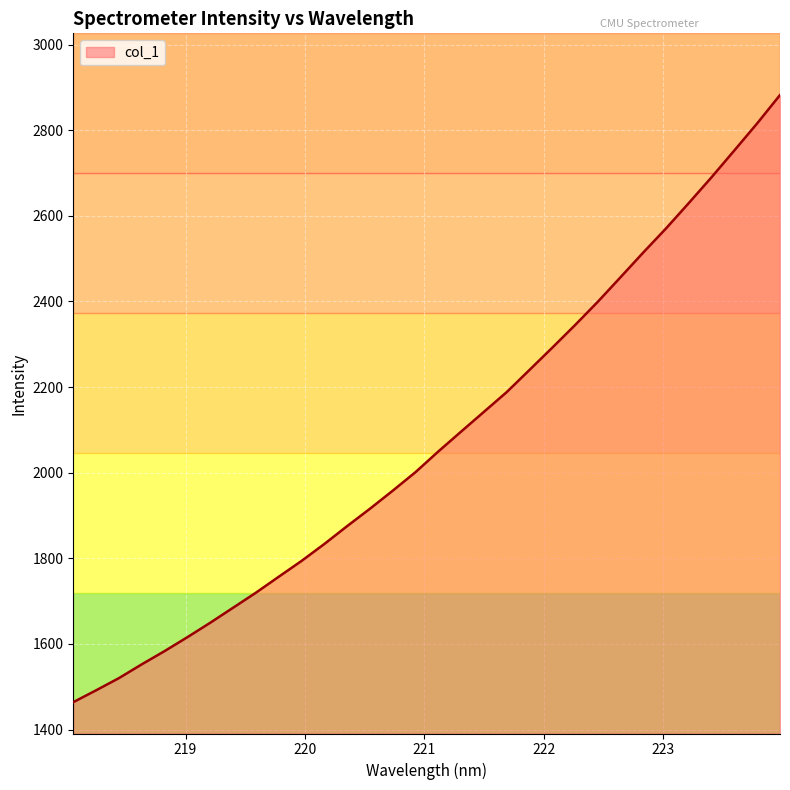

What is the smallest value displayed?

1464.1